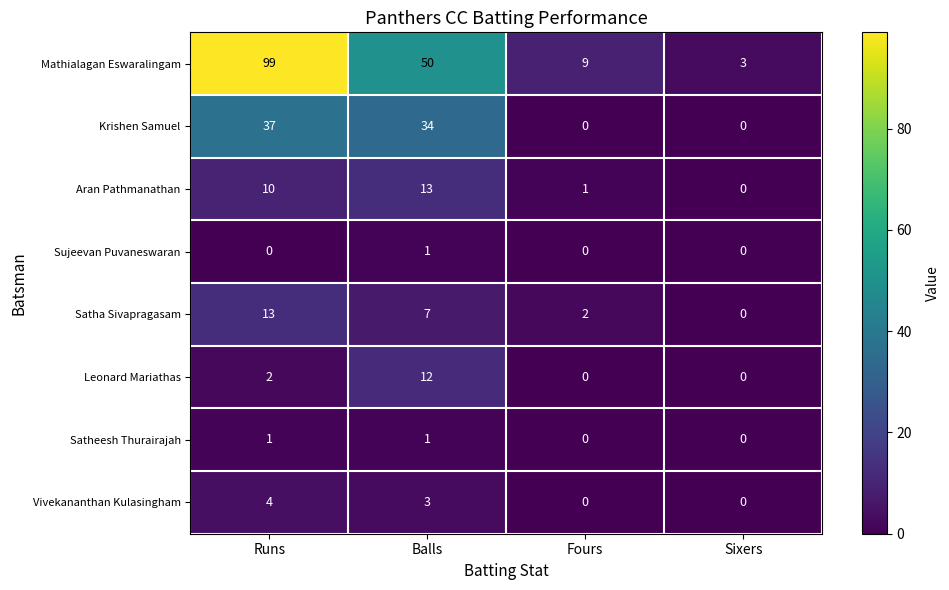

Rank the series at Runs from highest to lowest value.

Mathialagan Eswaralingam, Krishen Samuel, Satha Sivapragasam, Aran Pathmanathan, Vivekananthan Kulasingham, Leonard Mariathas, Satheesh Thurairajah, Sujeevan Puvaneswaran